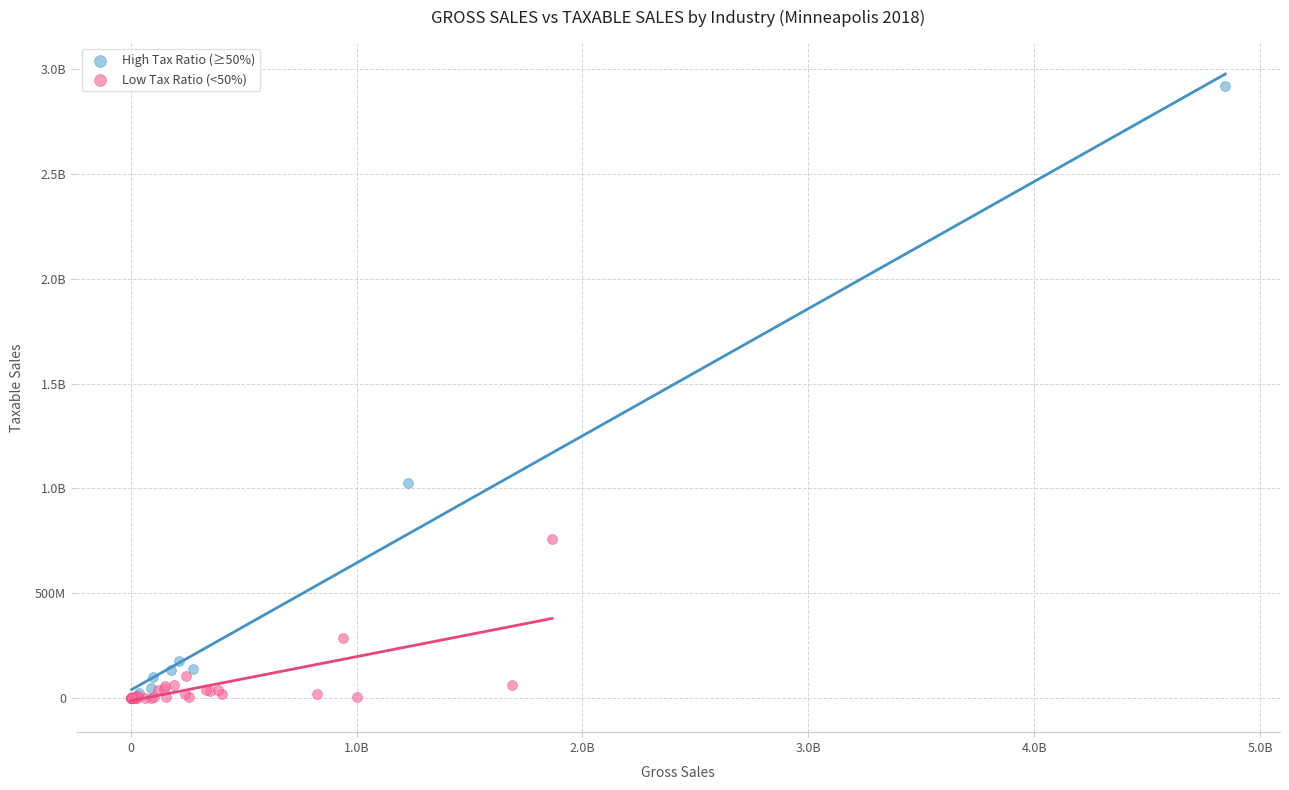

What are all the series names shown in the legend?

High Tax Ratio (≥50%), Low Tax Ratio (<50%)